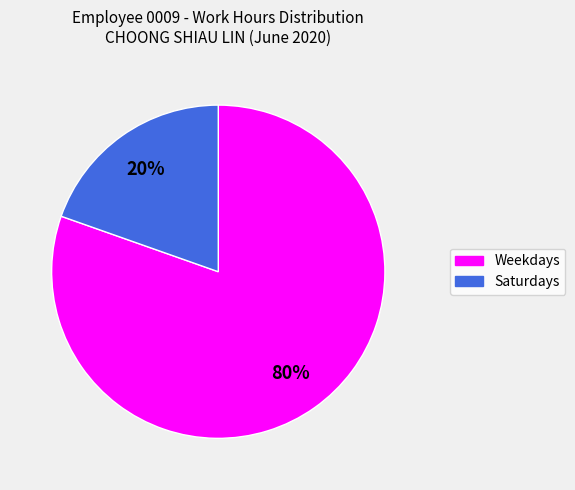

Do Weekdays and Saturdays together represent more than half of the pie?

Yes